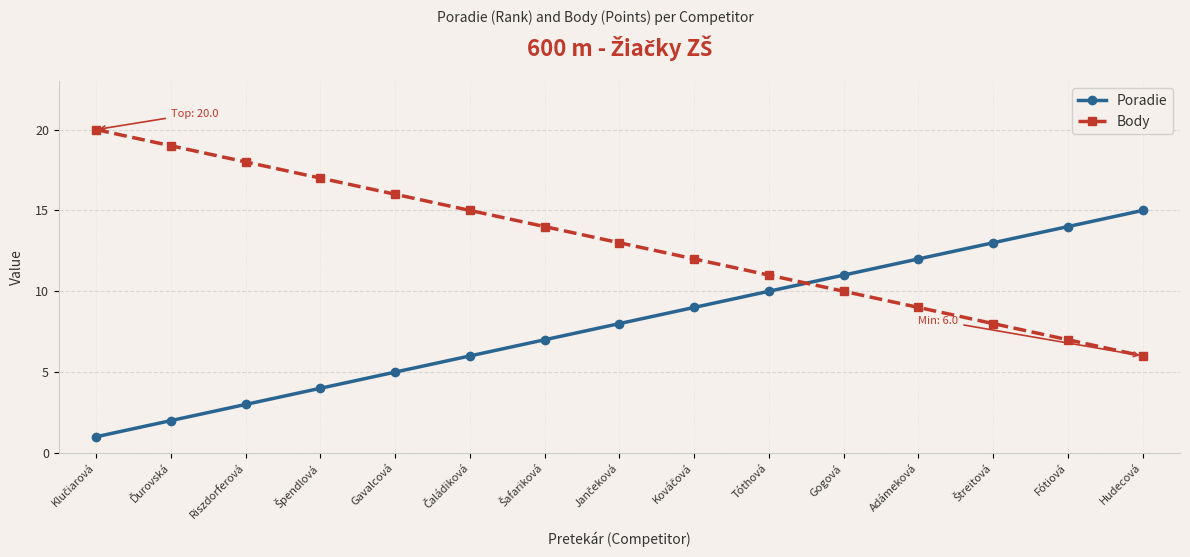

What are all the series names shown in the legend?

Poradie, Body